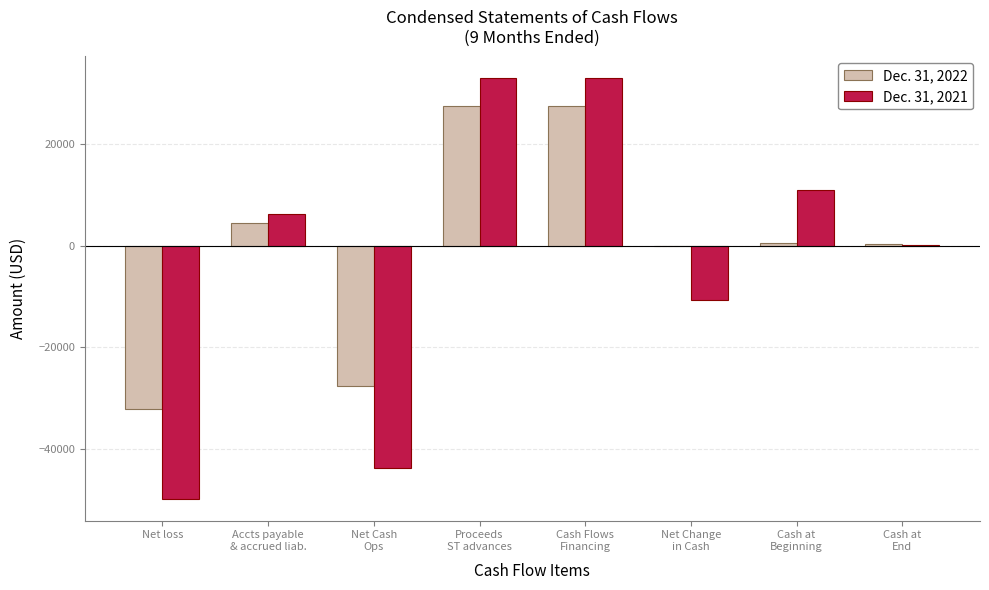

The value of Dec. 31, 2022 at Proceeds
ST advances is 27450. True or false?

True